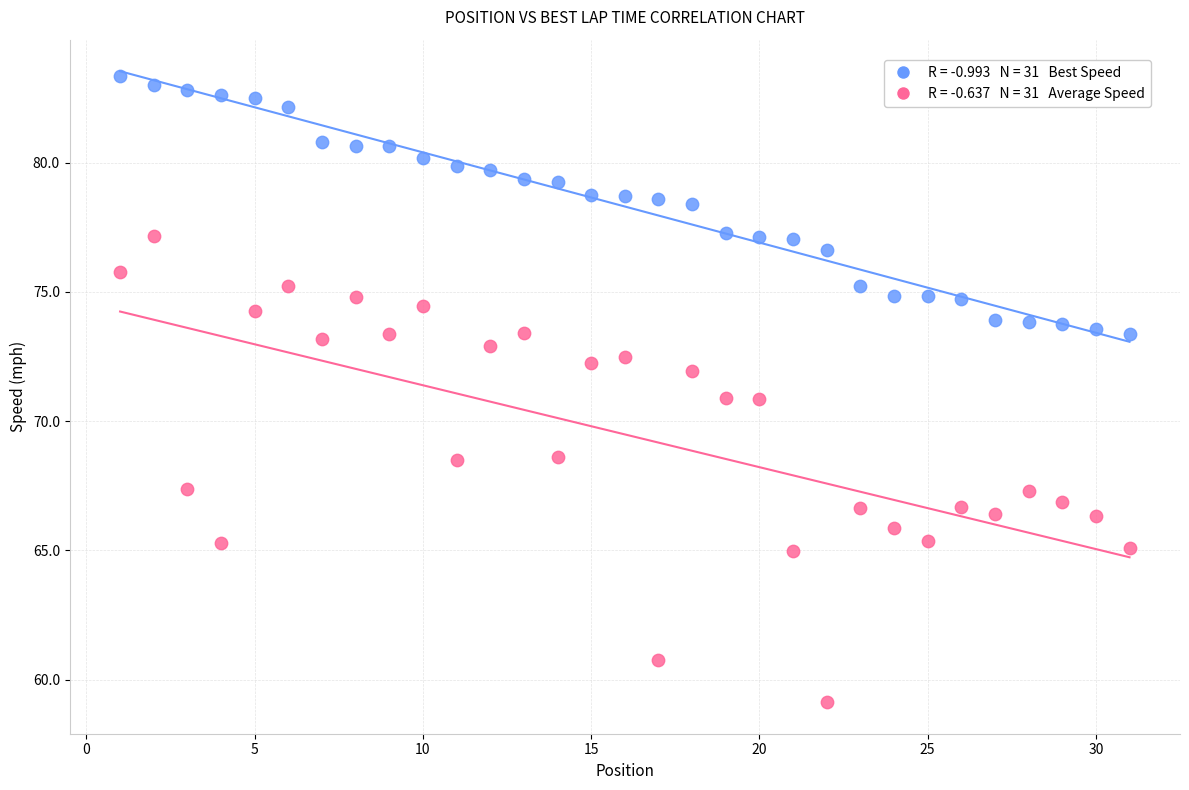

Across all data points, what is the range of X values (max minus min)?

30.0